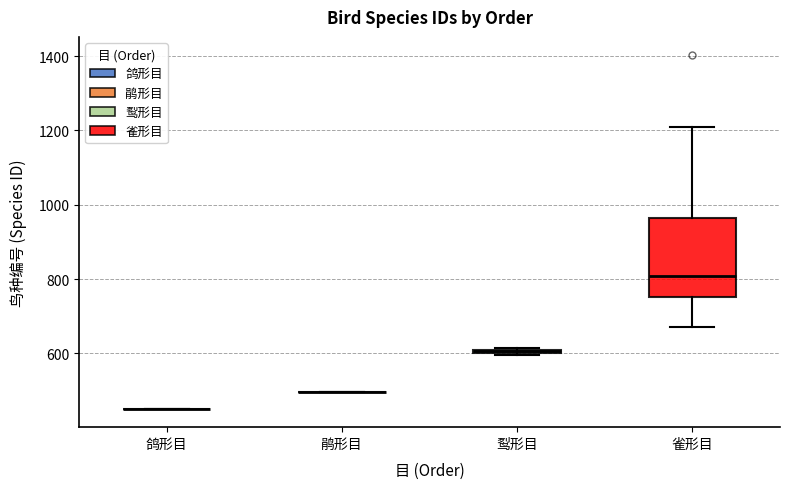

Which box is the tallest, from its lower edge to its upper edge?

雀形目